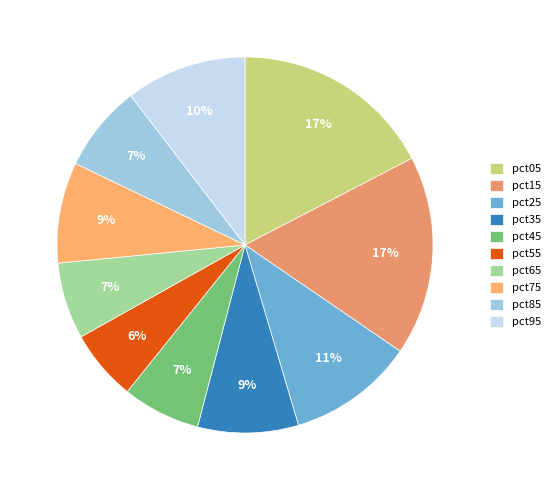

To the nearest percent, what percentage of the pie is pct25?

11%